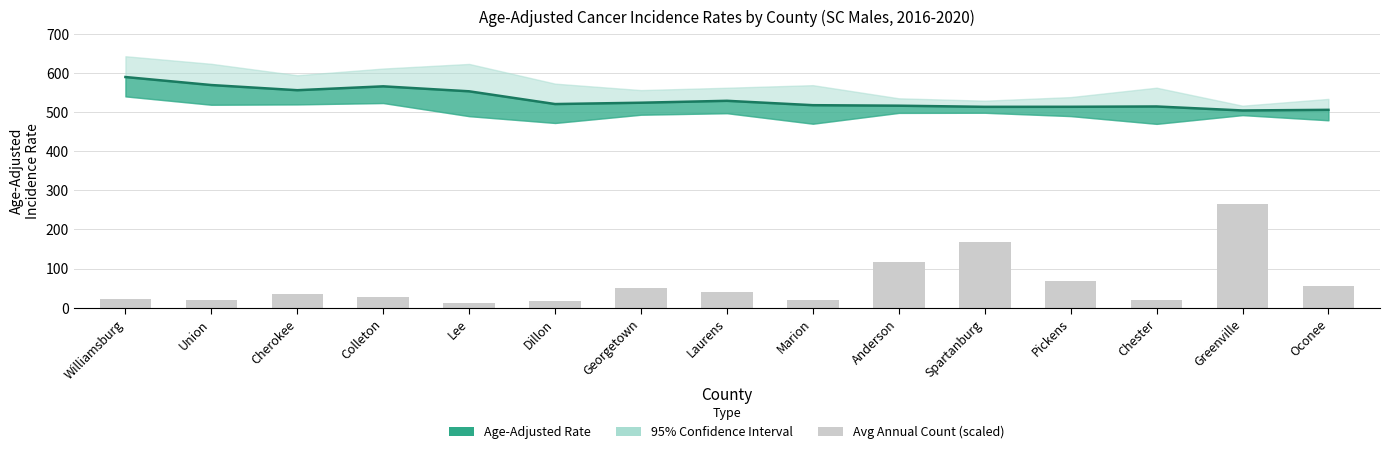

At which category does the chart reach its minimum across all series?

Lee